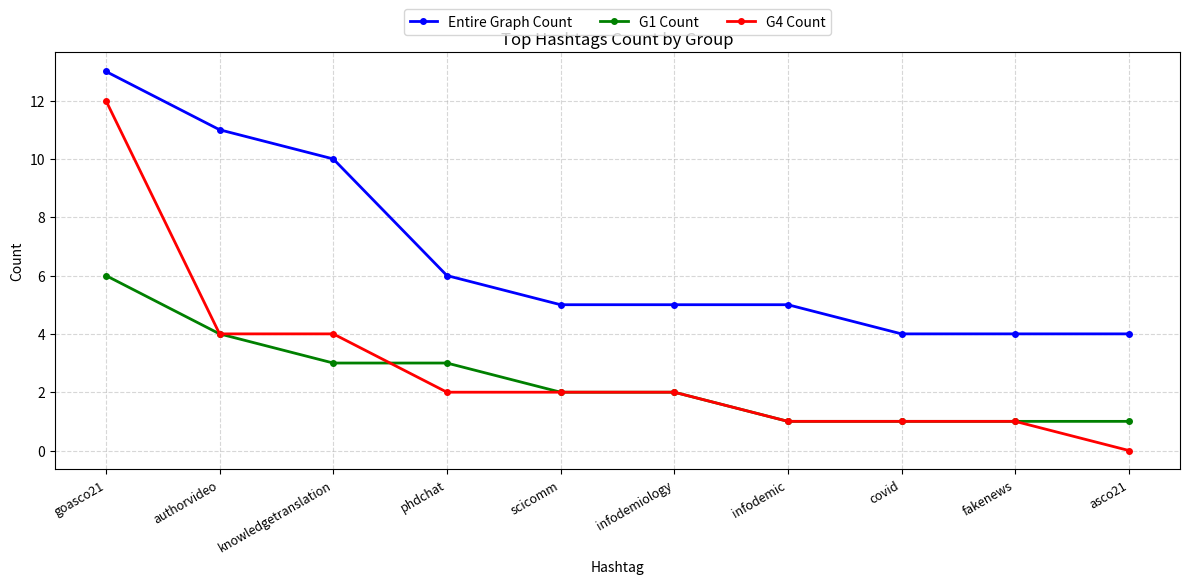

What position from the right is asco21?

1